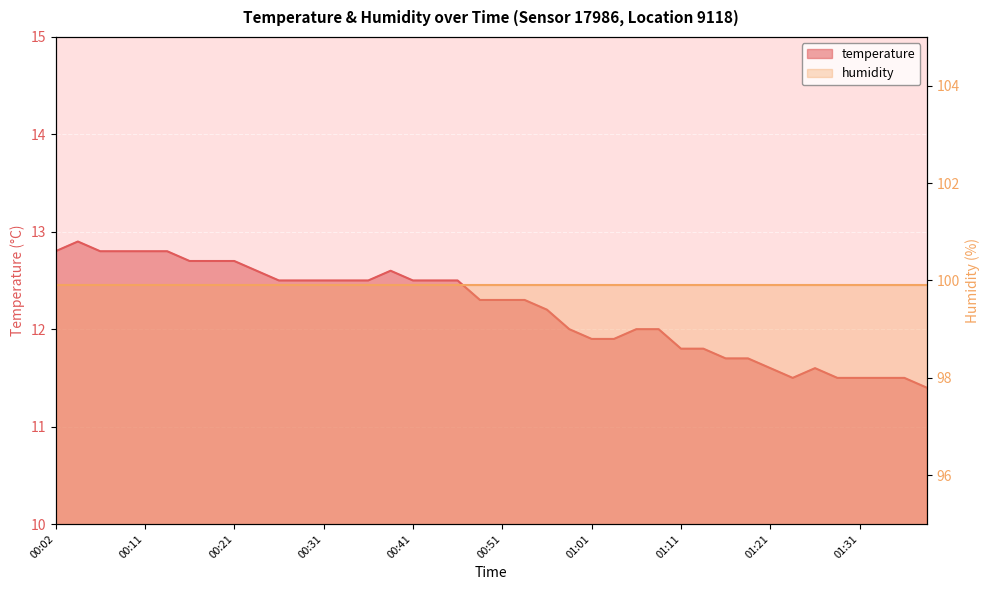

At which label does the data first exceed 12?

00:02